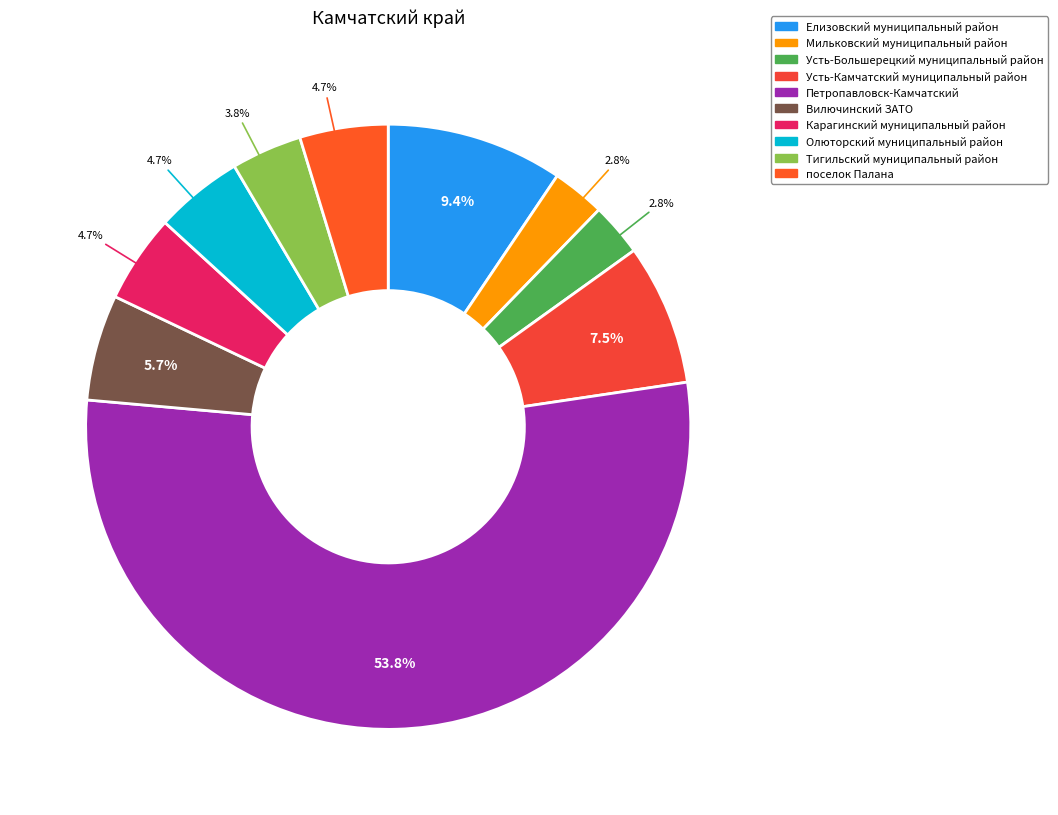

How many slices are in this pie chart?

10